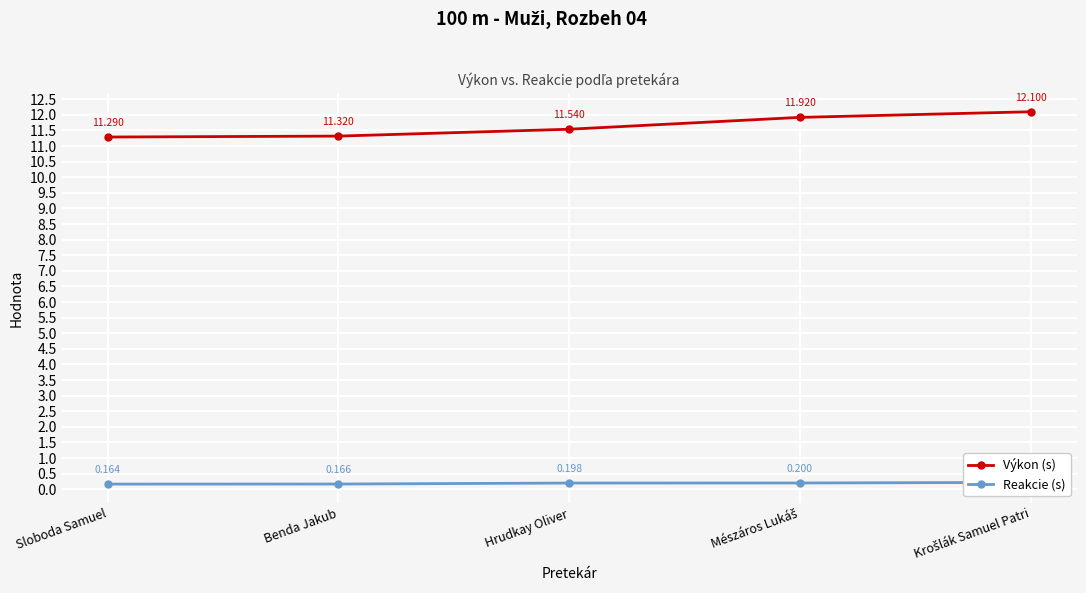

Which series has the largest total across all categories?

Výkon (s)